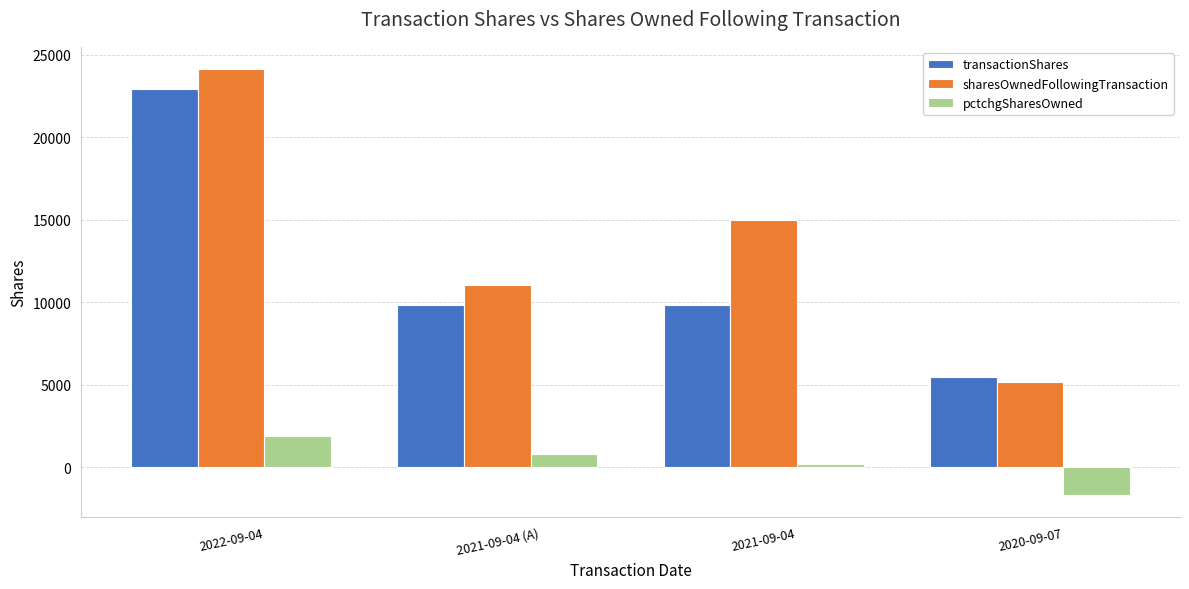

The value of sharesOwnedFollowingTransaction at 2022-09-04 is 24167. True or false?

True